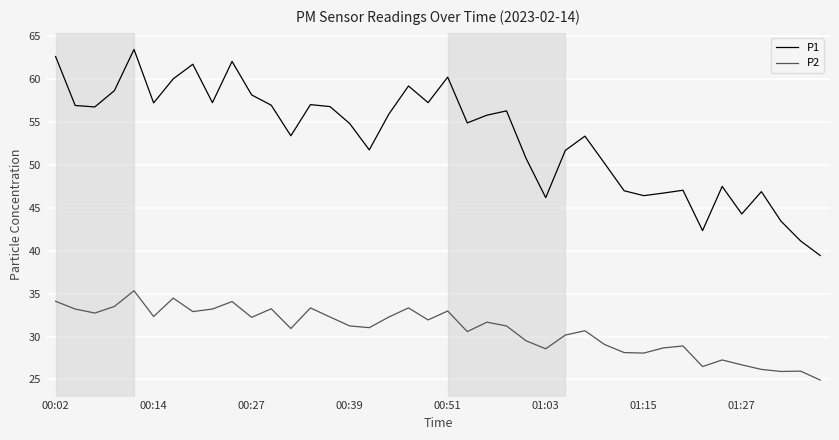

Rank the series by their average value, from lowest to highest.

P2, P1